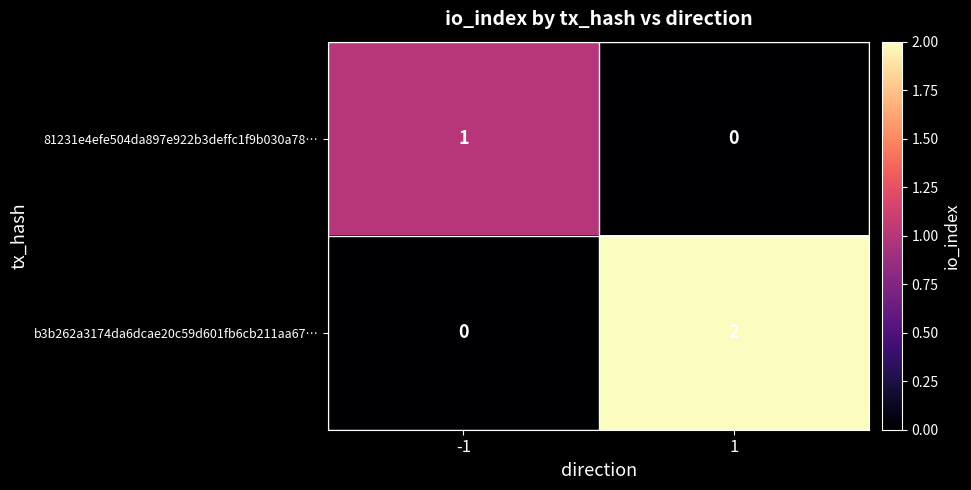

Is it true that 81231e4efe504da897e922b3deffc1f9b030a78… equals 1 at 1?

False